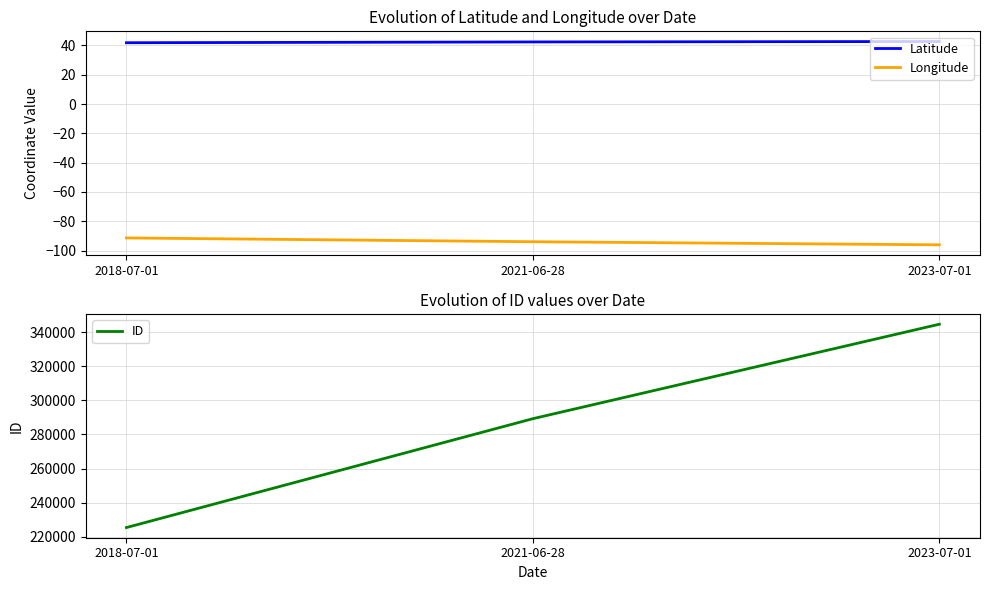

What is the lowest value of the Latitude series?

41.8